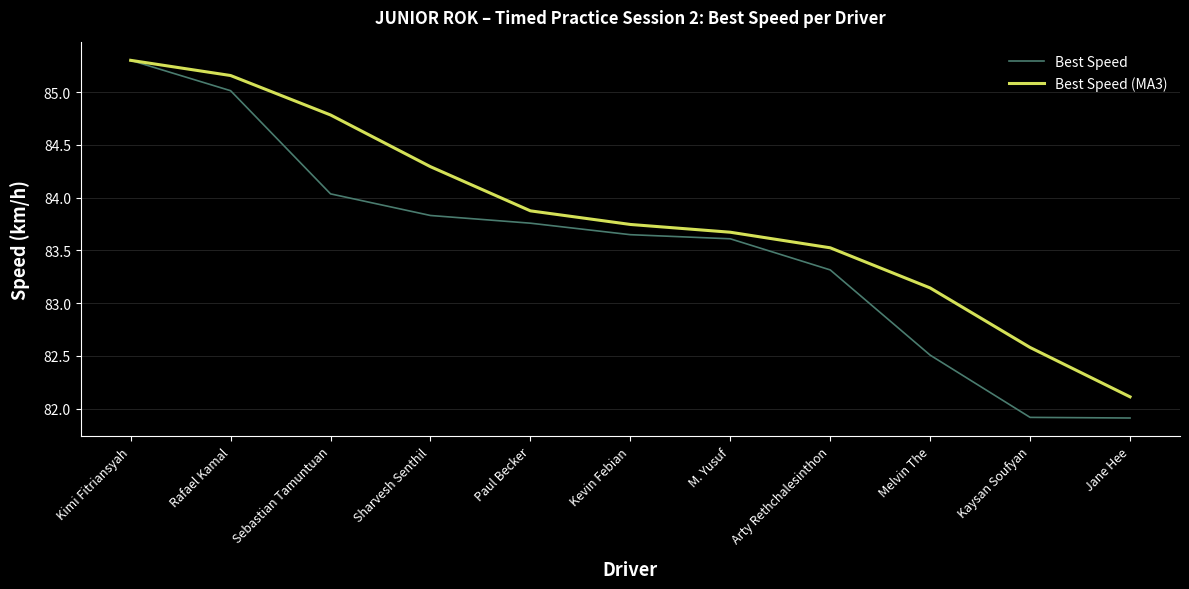

What are all the series names shown in the legend?

Best Speed, Best Speed (MA3)